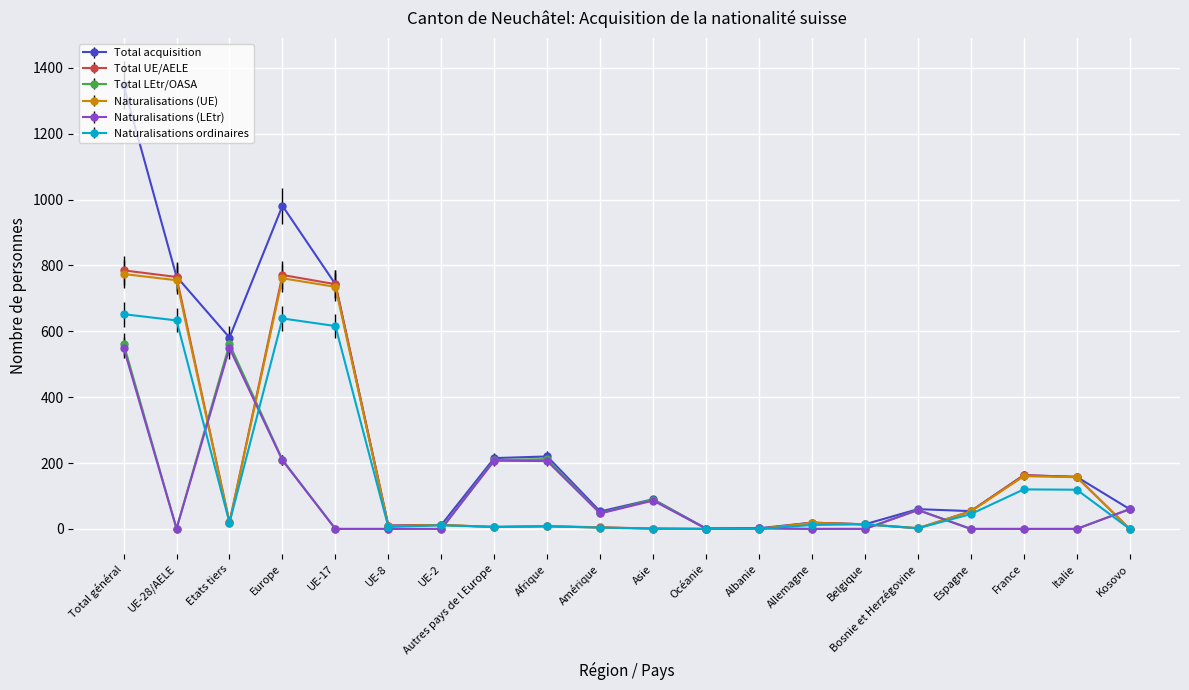

What position from the right is UE-2?

14